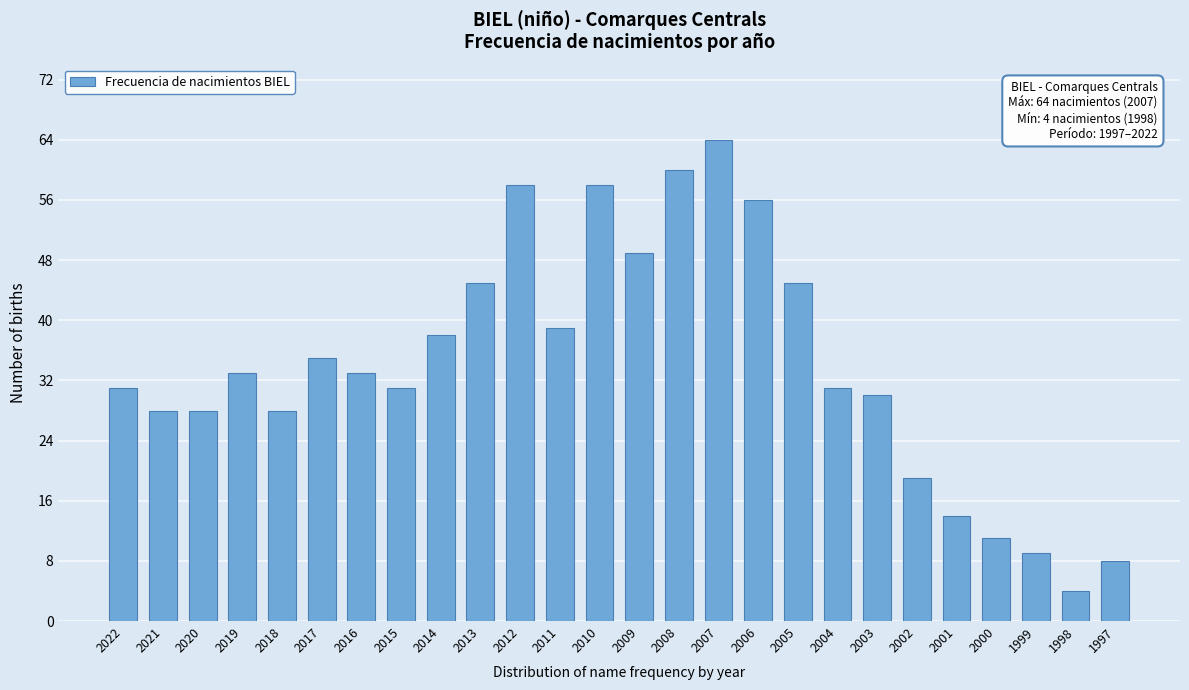

Reading left to right, what are all the values shown in this chart?

2022=31	2021=28	2020=28	2019=33	2018=28	2017=35	2016=33	2015=31	2014=38	2013=45	2012=58	2011=39	2010=58	2009=49	2008=60	2007=64	2006=56	2005=45	2004=31	2003=30	2002=19	2001=14	2000=11	1999=9	1998=4	1997=8